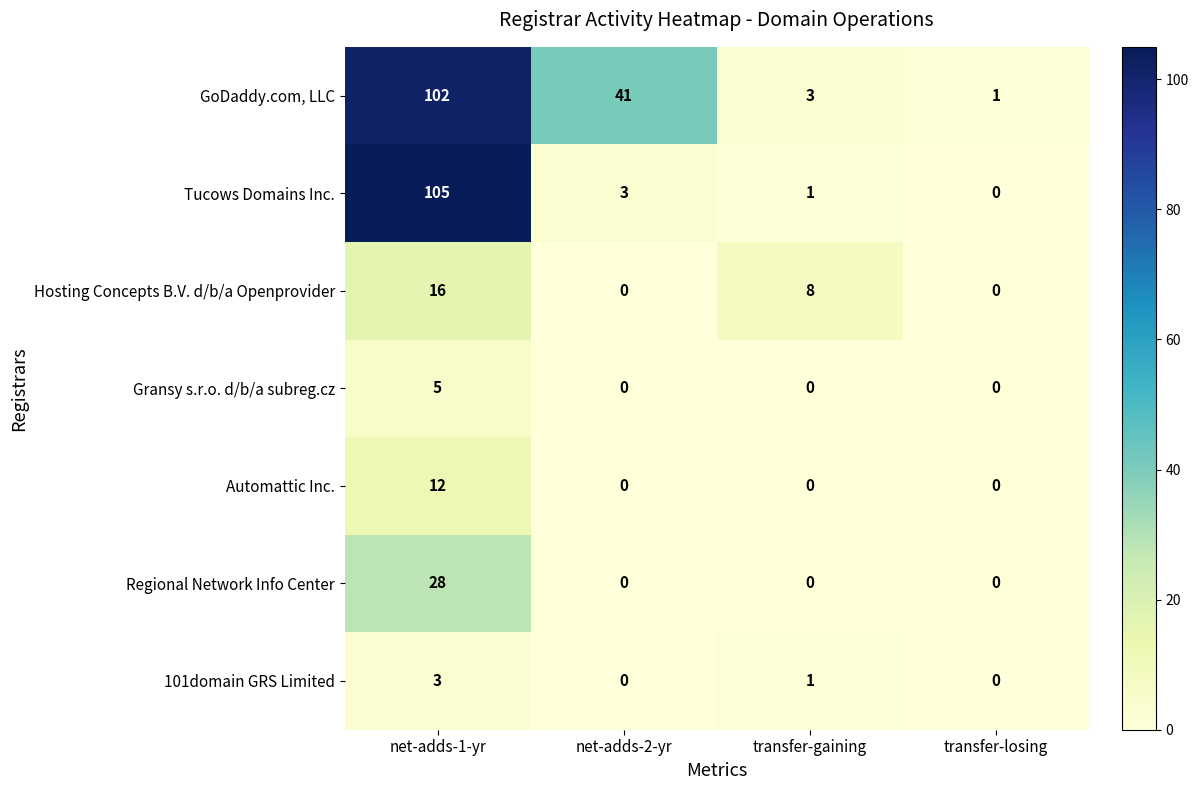

Reading left to right, list all the values displayed in this chart.

GoDaddy.com, LLC: 102	41	3	1
Tucows Domains Inc.: 105	3	1	0
Hosting Concepts B.V. d/b/a Openprovider: 16	0	8	0
Gransy s.r.o. d/b/a subreg.cz: 5	0	0	0
Automattic Inc.: 12	0	0	0
Regional Network Info Center: 28	0	0	0
101domain GRS Limited: 3	0	1	0